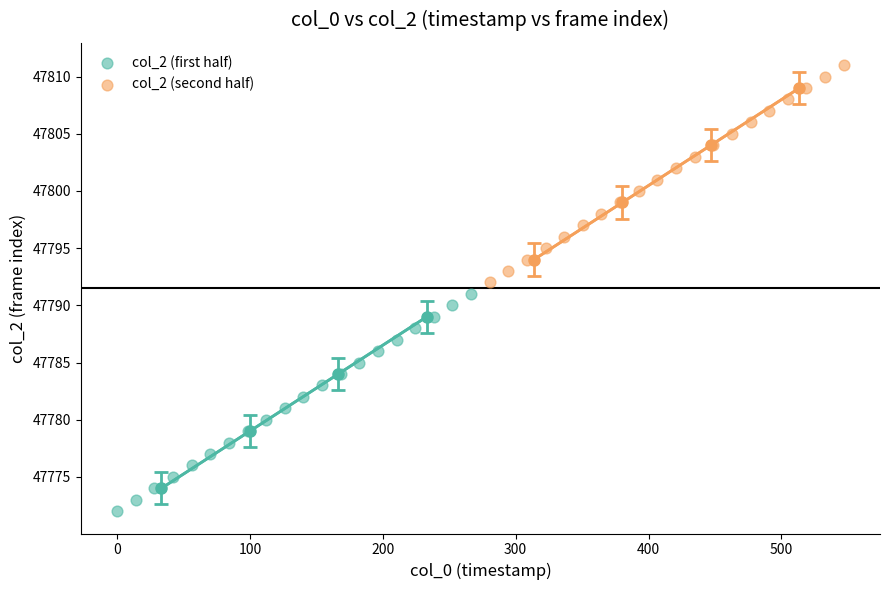

Which series reaches the minimum Y coordinate?

col_2 (first half)